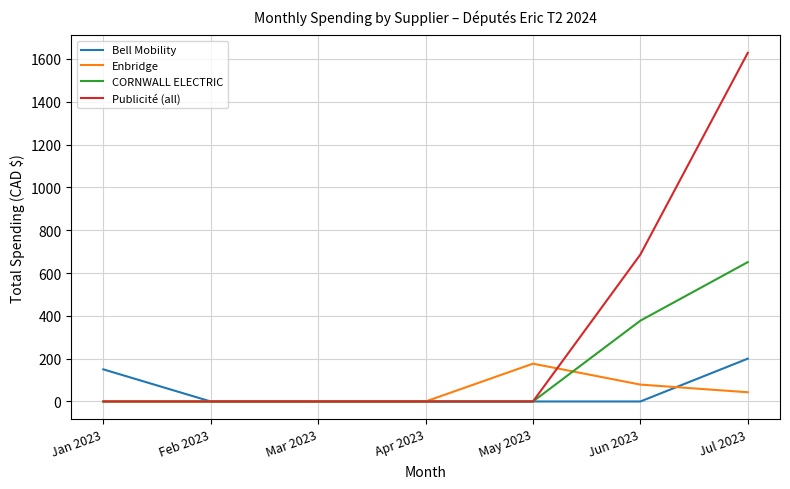

What is the maximum value for Bell Mobility?

200.0